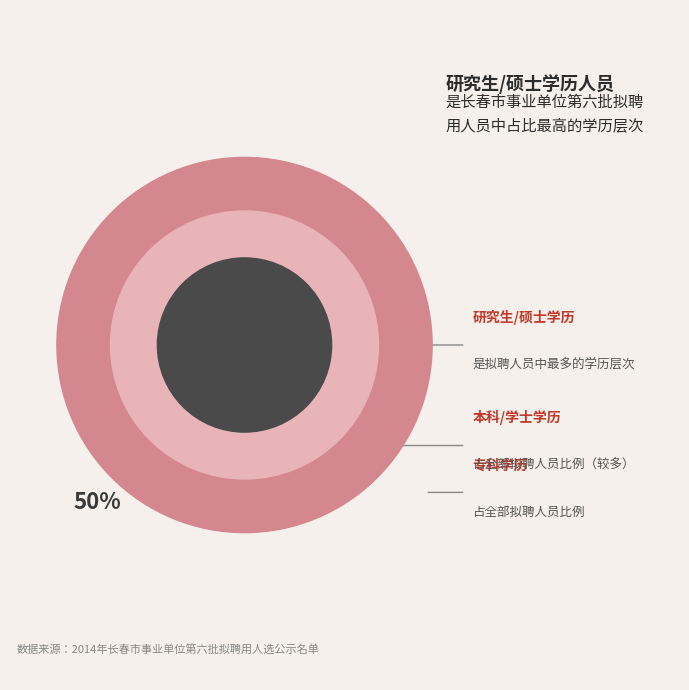

Does 本科/学士 account for over 50% of the chart?

No